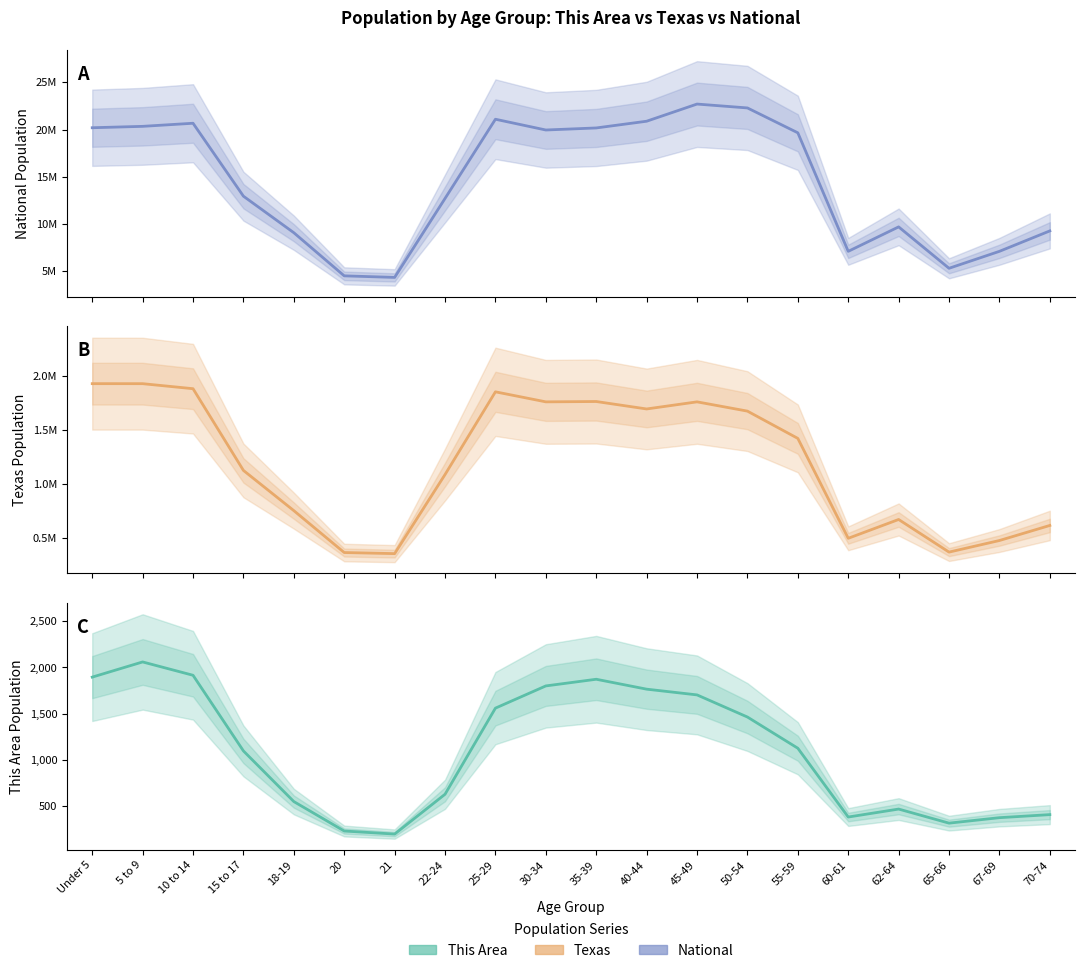

True or false: National and This Area cross at least once.

False